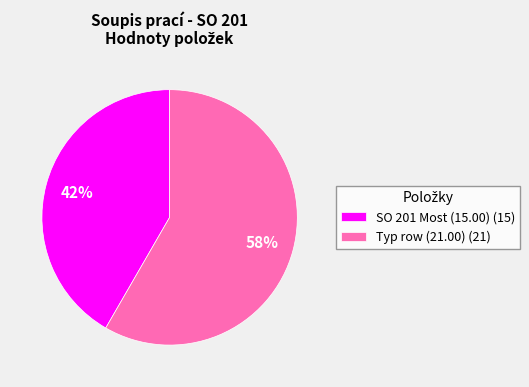

Which category has the smallest portion of the pie?

SO 201 Most (15.00) (15)